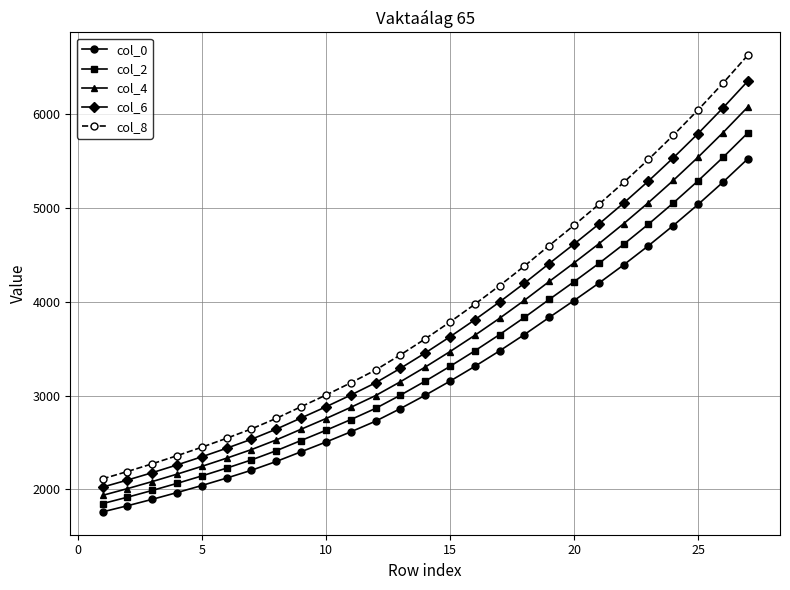

What is the difference between the maximum and minimum values in the col_8 series?

4517.1